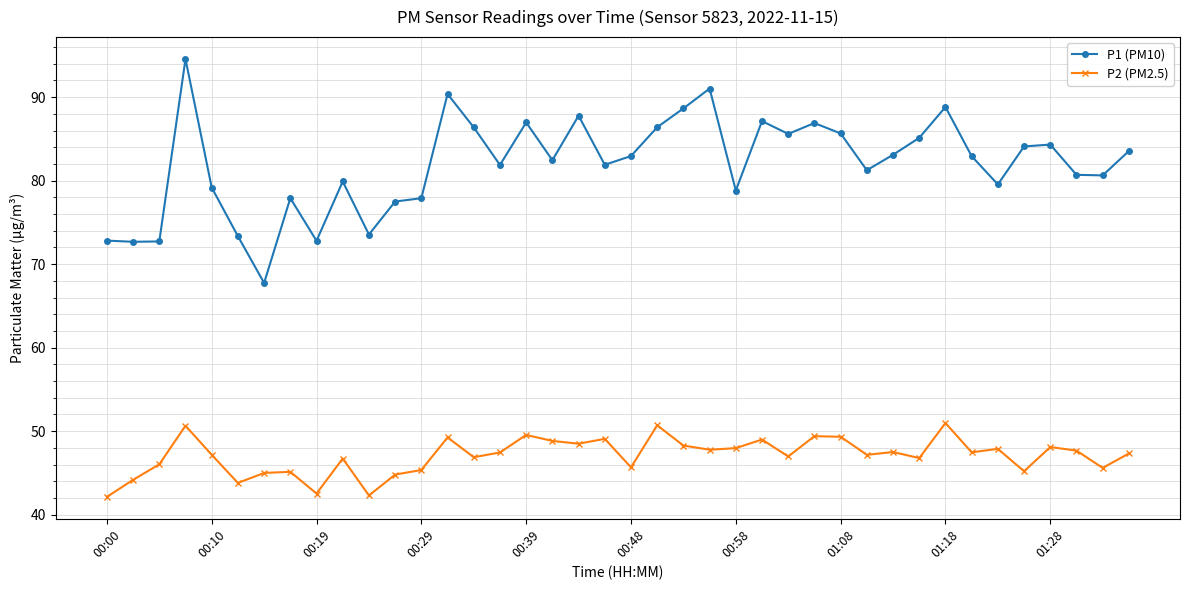

What is the value of the P2 (PM2.5) point at the 29th from the left?

49.3